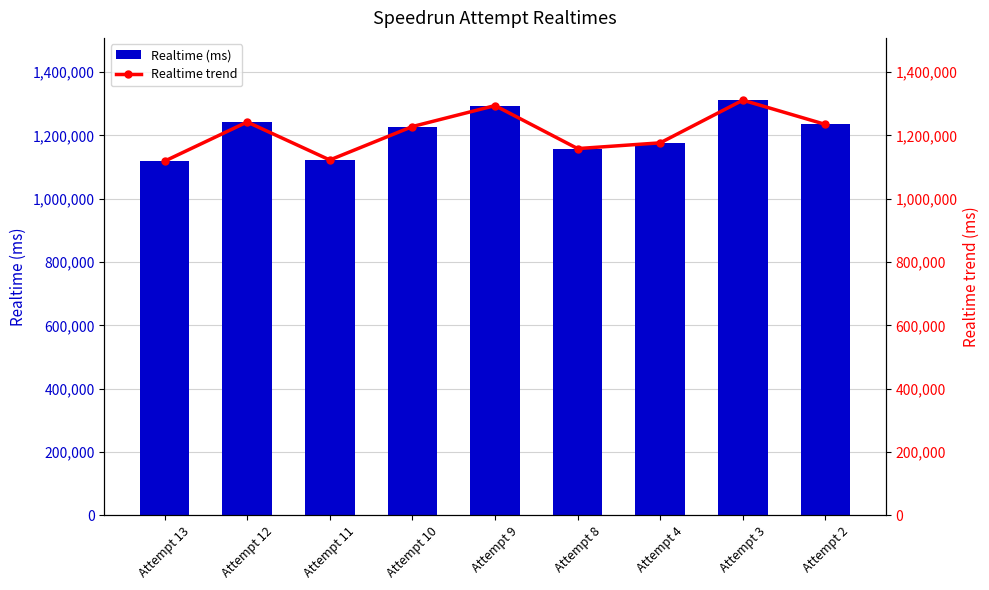

Which series has the widest spread of values?

Realtime (ms)